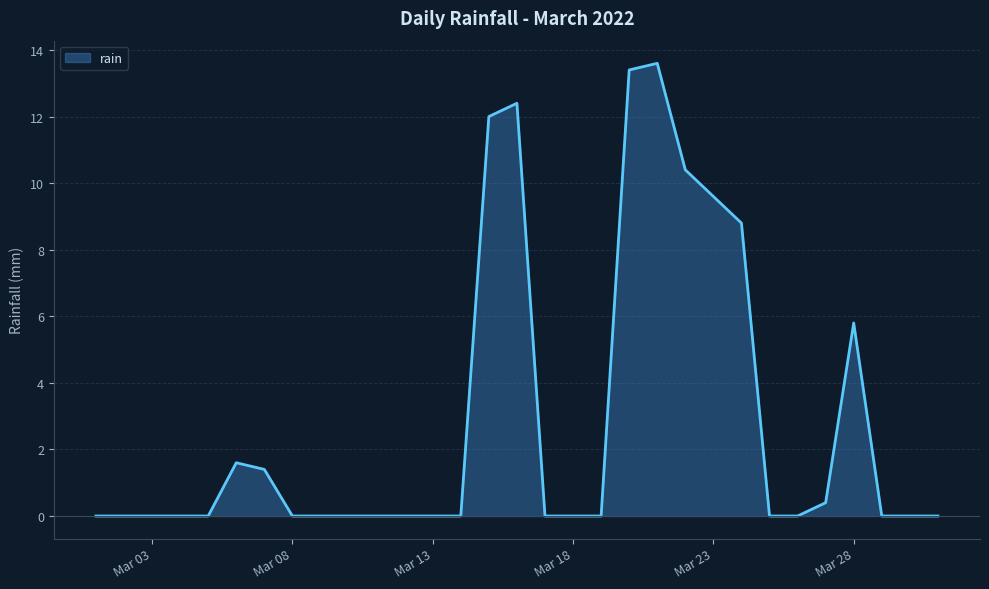

What is the maximum value shown in the chart?

13.6